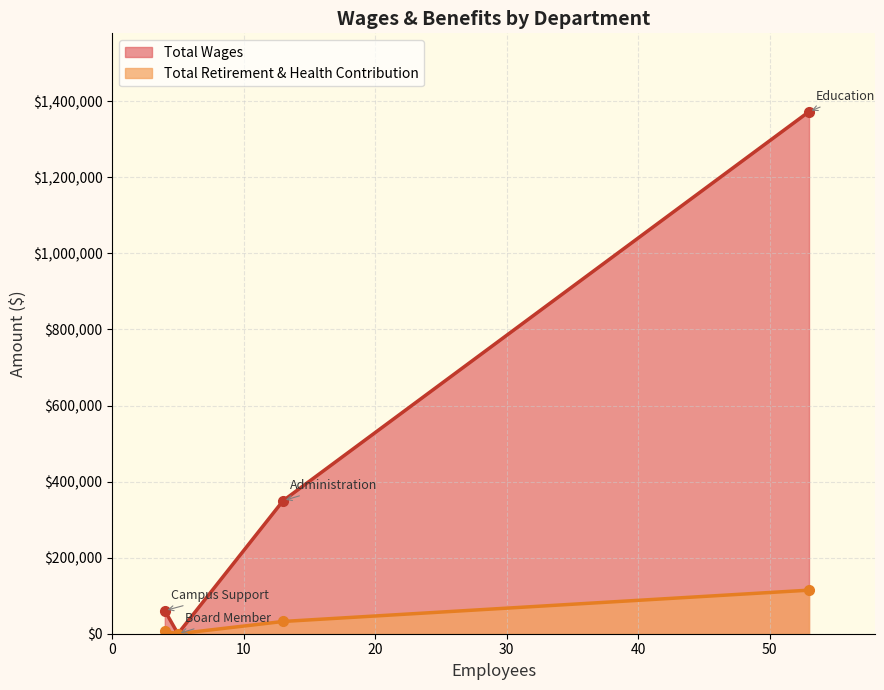

Where does the Total Wages series first go above 349770?

Education